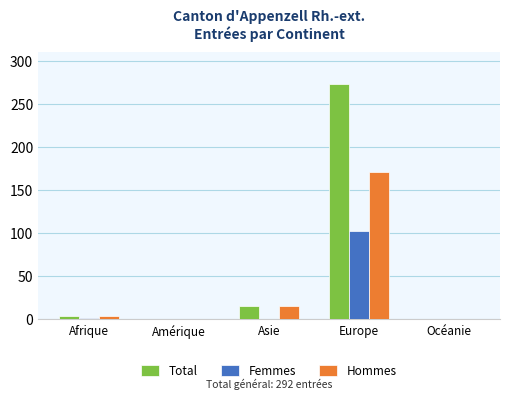

Which series has the largest total across all categories?

Total